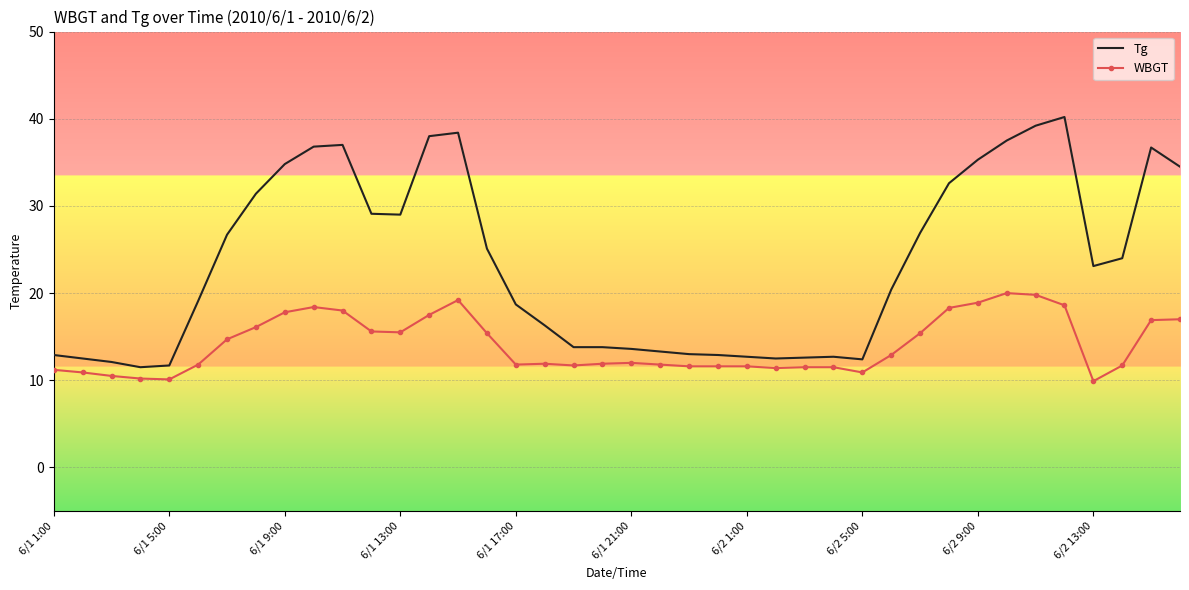

What is the maximum value for WBGT?

20.0